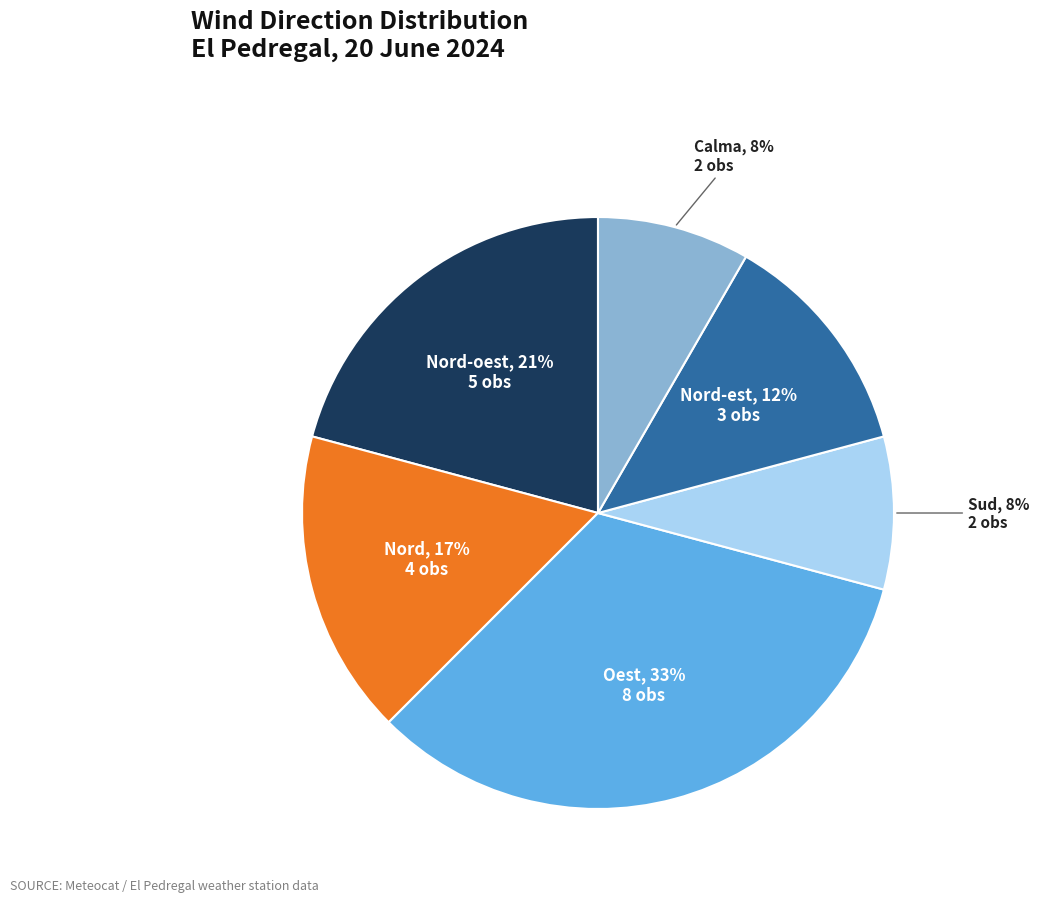

Is there a majority slice in this chart?

No